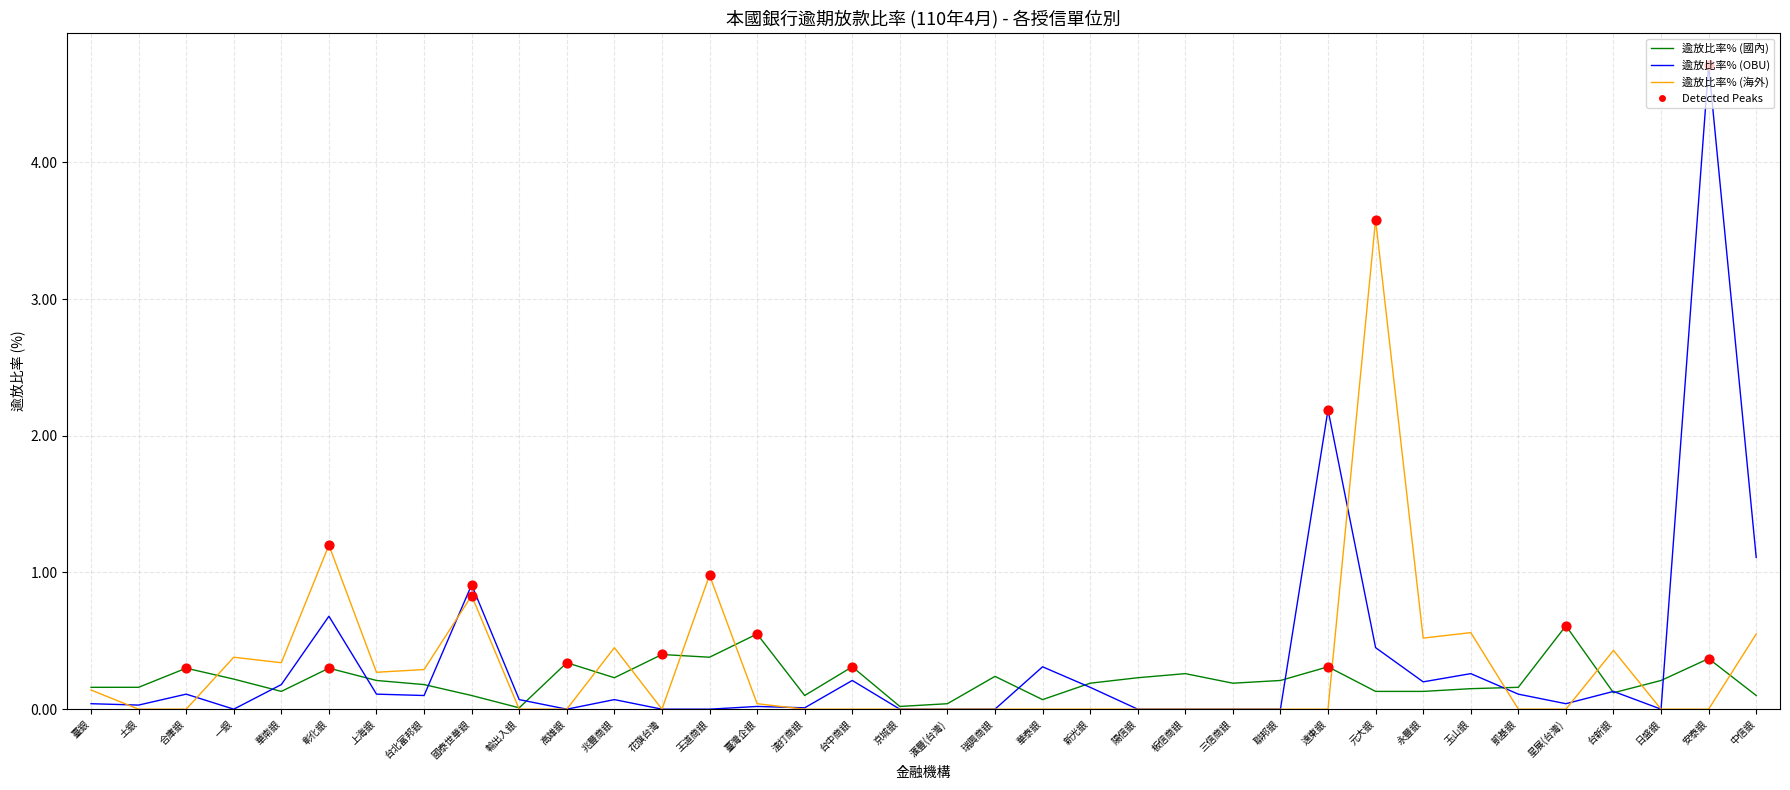

At how many categories does at least one series exceed 2?

3